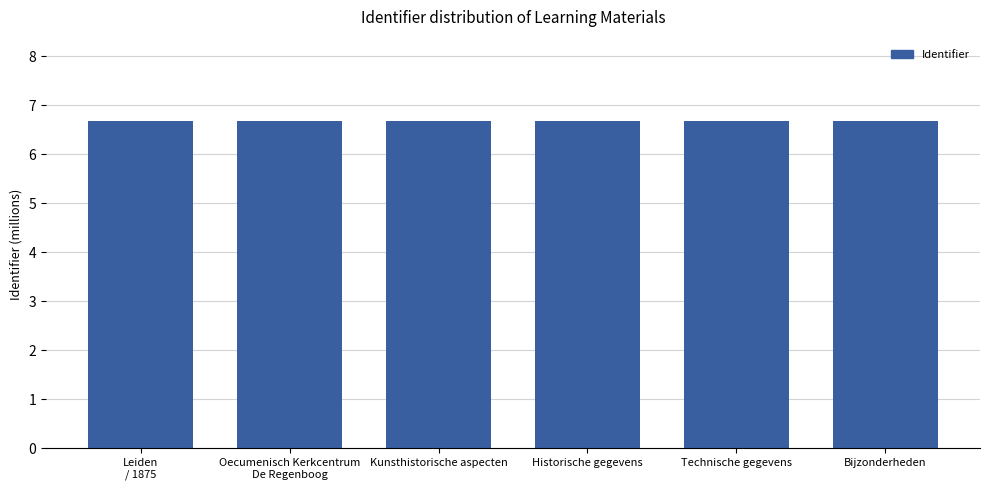

What is the maximum value shown in the chart?

6.7